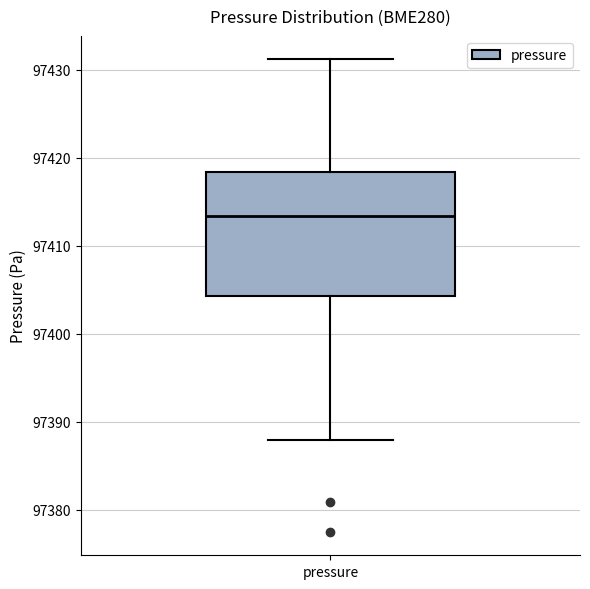

Read this box plot against the y-axis: the position of the median line, the range covered by the box, and the ends of both whiskers. The values are not printed on the chart, so give them approximately, as read against the axis.

median 97413, box 97404 to 97418, whiskers 97388 to 97431